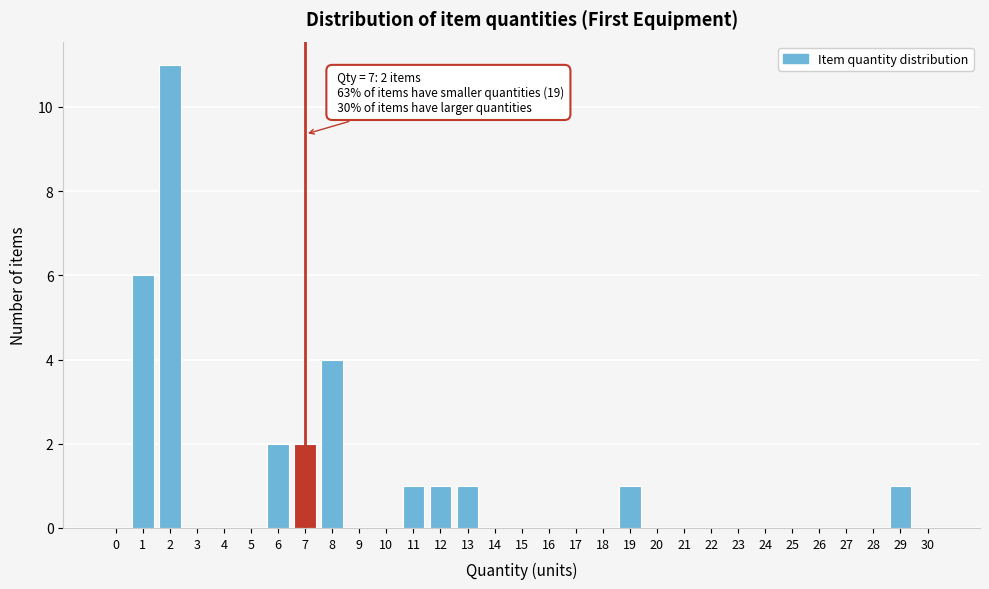

What is the maximum value shown in the chart?

11